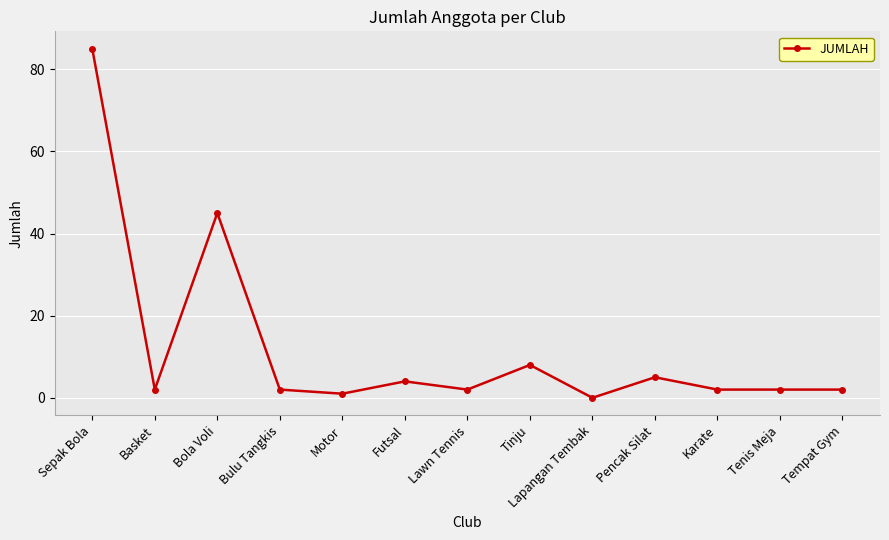

What is the difference between the values at Futsal and Bulu Tangkis?

2